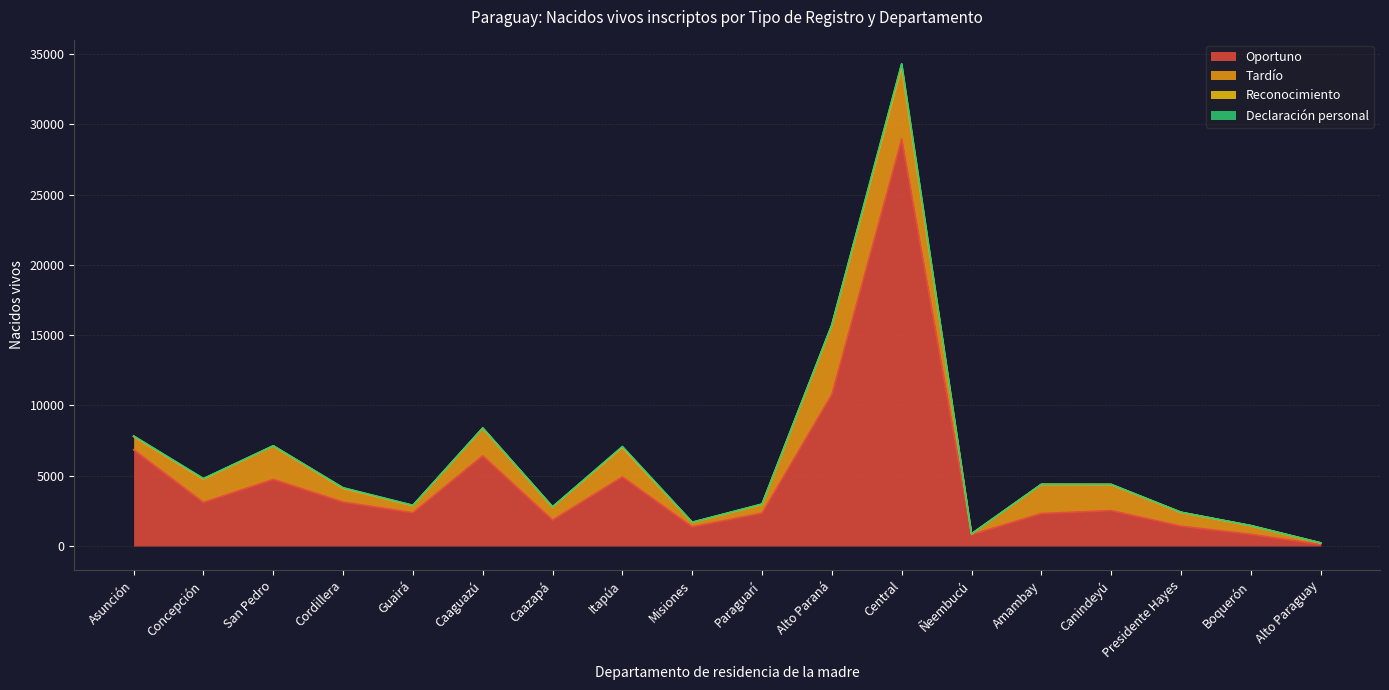

At which category does the chart reach its minimum across all series?

Alto Paraguay